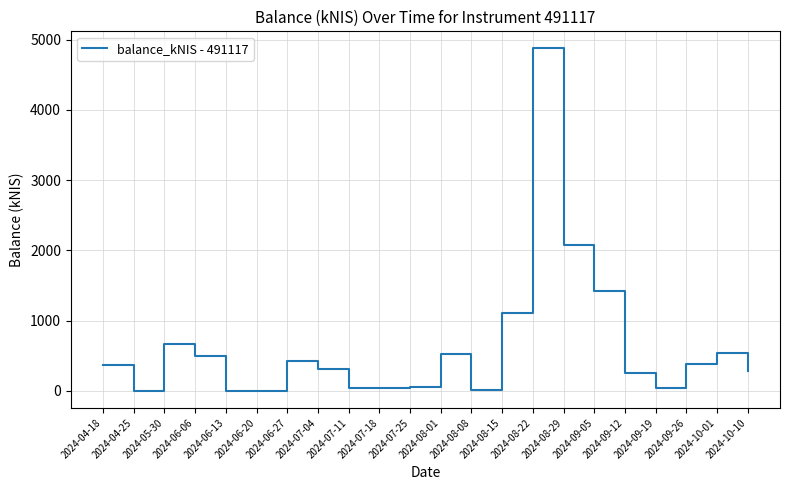

Count the number of values greater than 366.

11